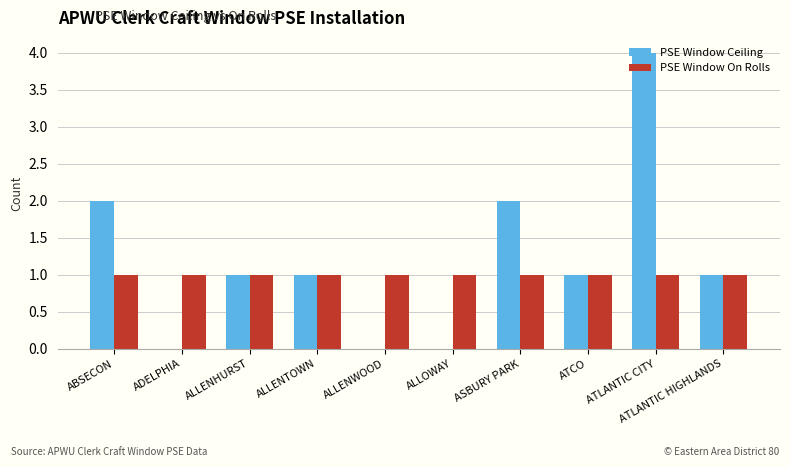

True or false: PSE Window Ceiling has a value of -2 at ALLOWAY.

False